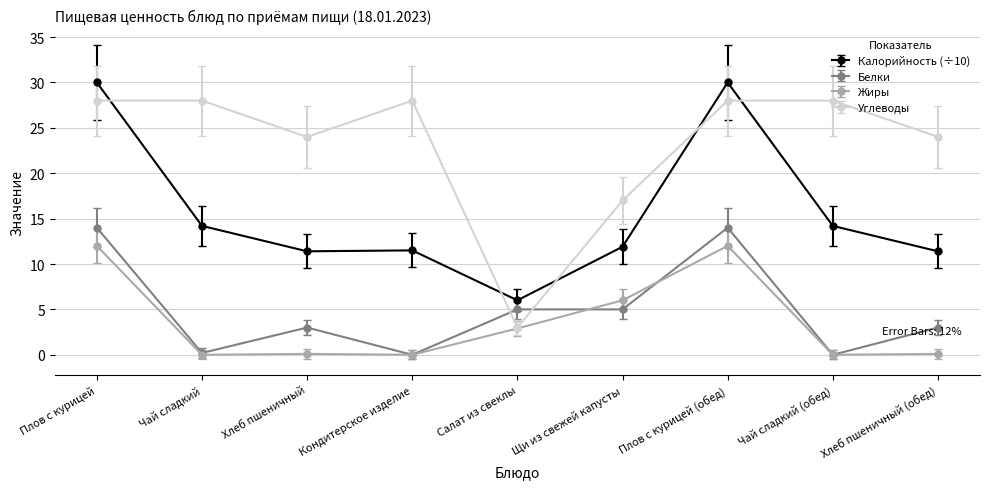

What is the sum of the Белки values at Салат из свеклы and Щи из свежей капусты?

10.0